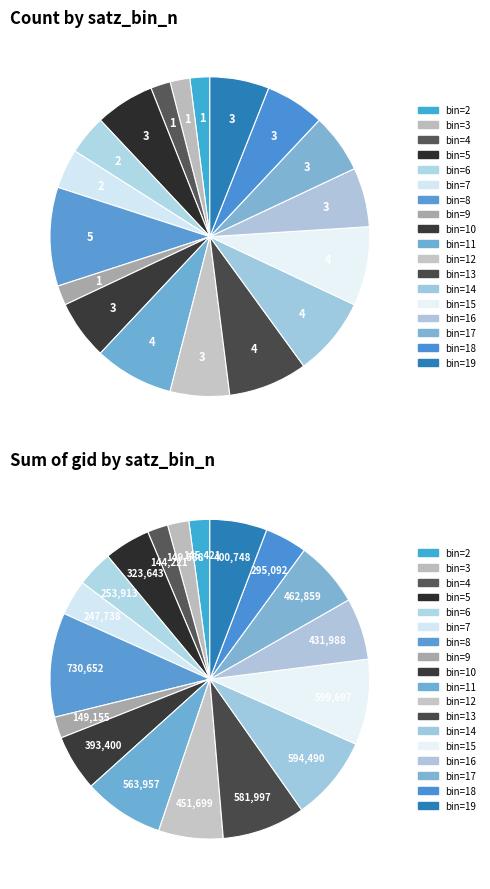

The 3670176 slice represents 62% of the pie. True or false?

False